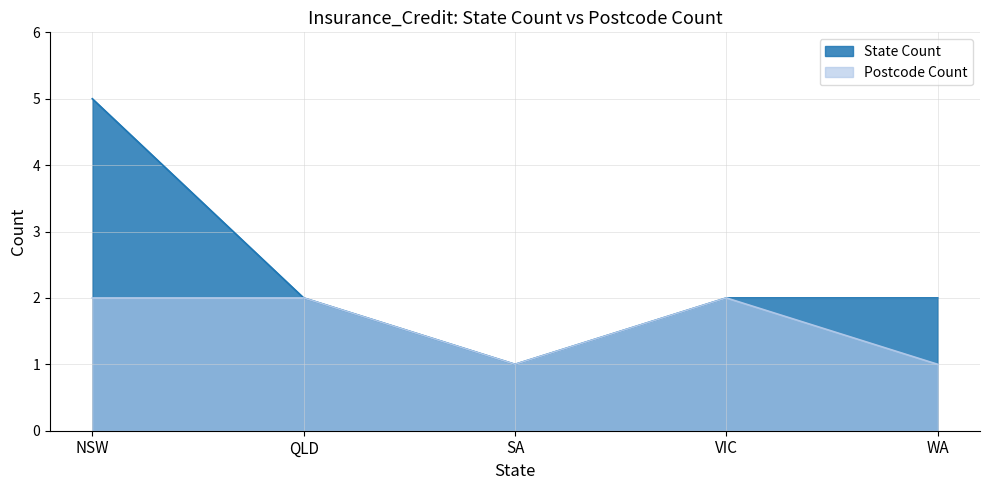

How many data points in State Count are less than 2?

1